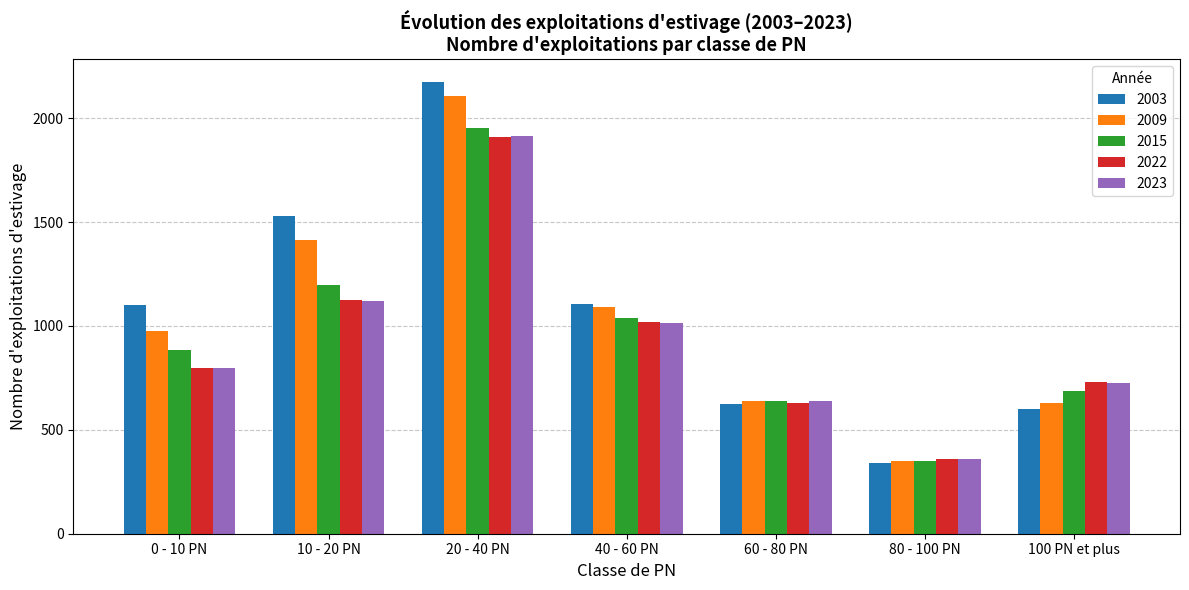

Which category has the lowest value across all series?

80 - 100 PN